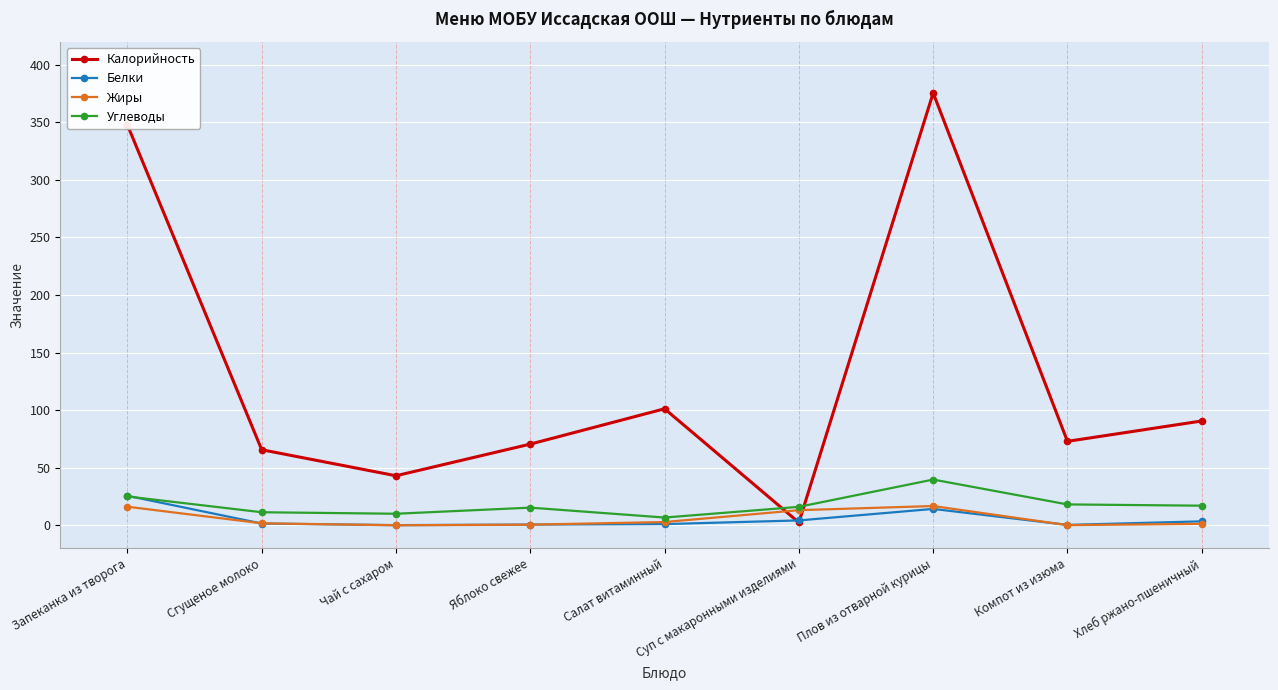

Which series has the largest total across all categories?

Калорийность